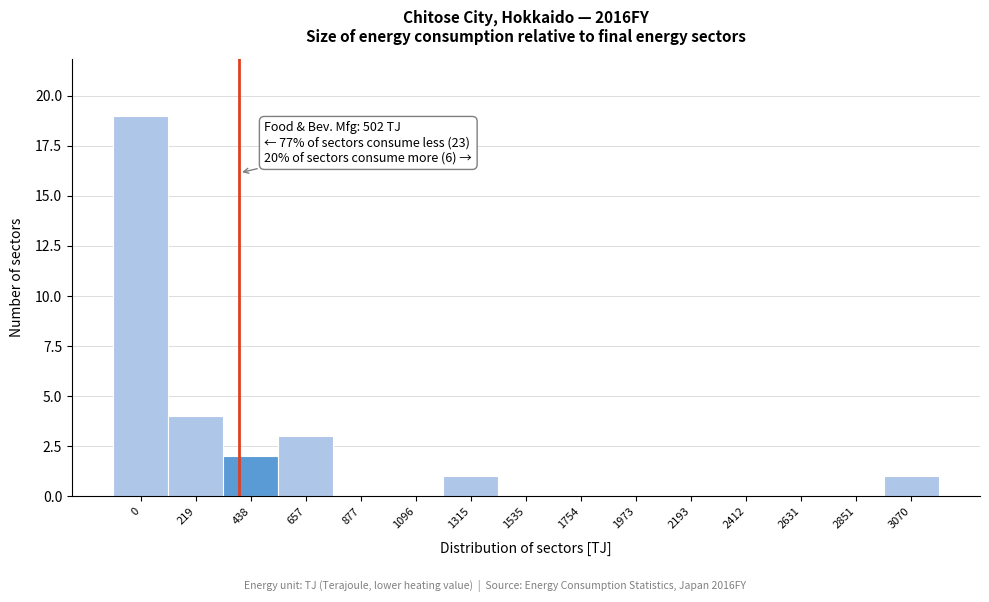

Reading left to right, what are all the values shown in this chart?

0=19	219=4	438=2	657=3	877=0	1096=0	1315=1	1535=0	1754=0	1973=0	2193=0	2412=0	2631=0	2851=0	3070=1